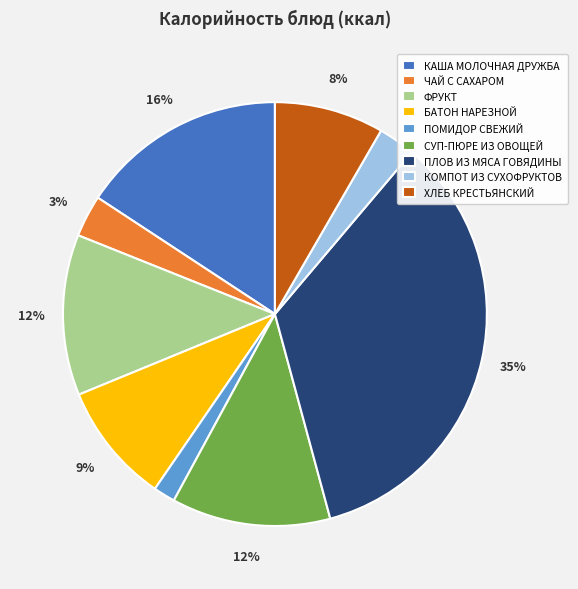

The БАТОН НАРЕЗНОЙ slice represents 9% of the pie. True or false?

True